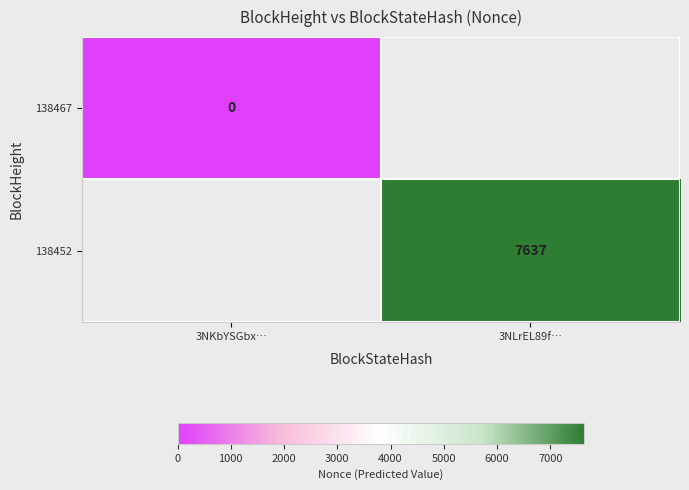

True or false: 138452 has a value of 12434 at 3NLrEL89f….

False